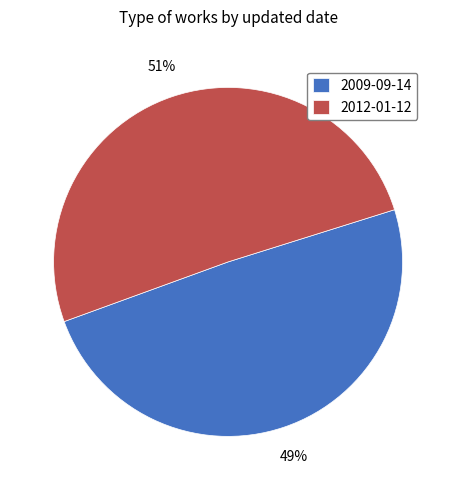

Do 2012-01-12 and 2009-09-14 together represent more than half of the pie?

Yes